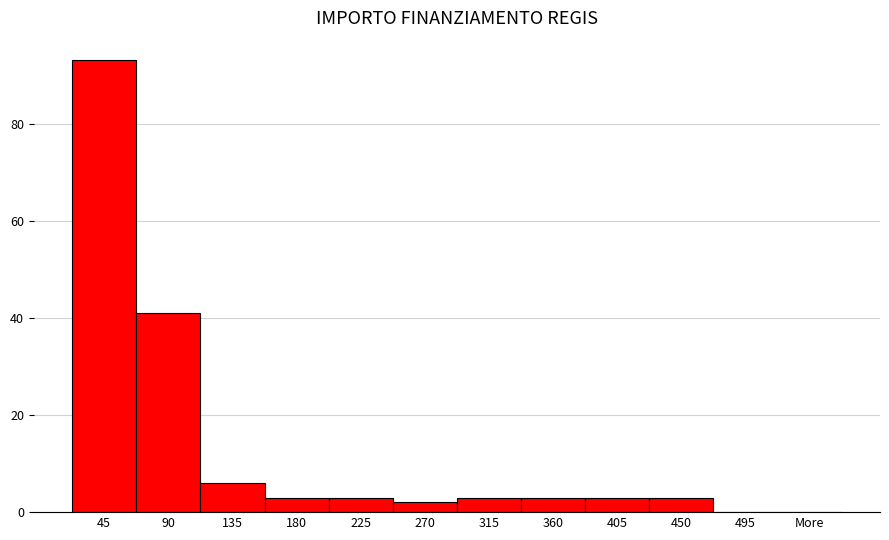

Reading right to left, extract all data points from this chart.

More=0	495=0	450=3	405=3	360=3	315=3	270=2	225=3	180=3	135=6	90=41	45=93